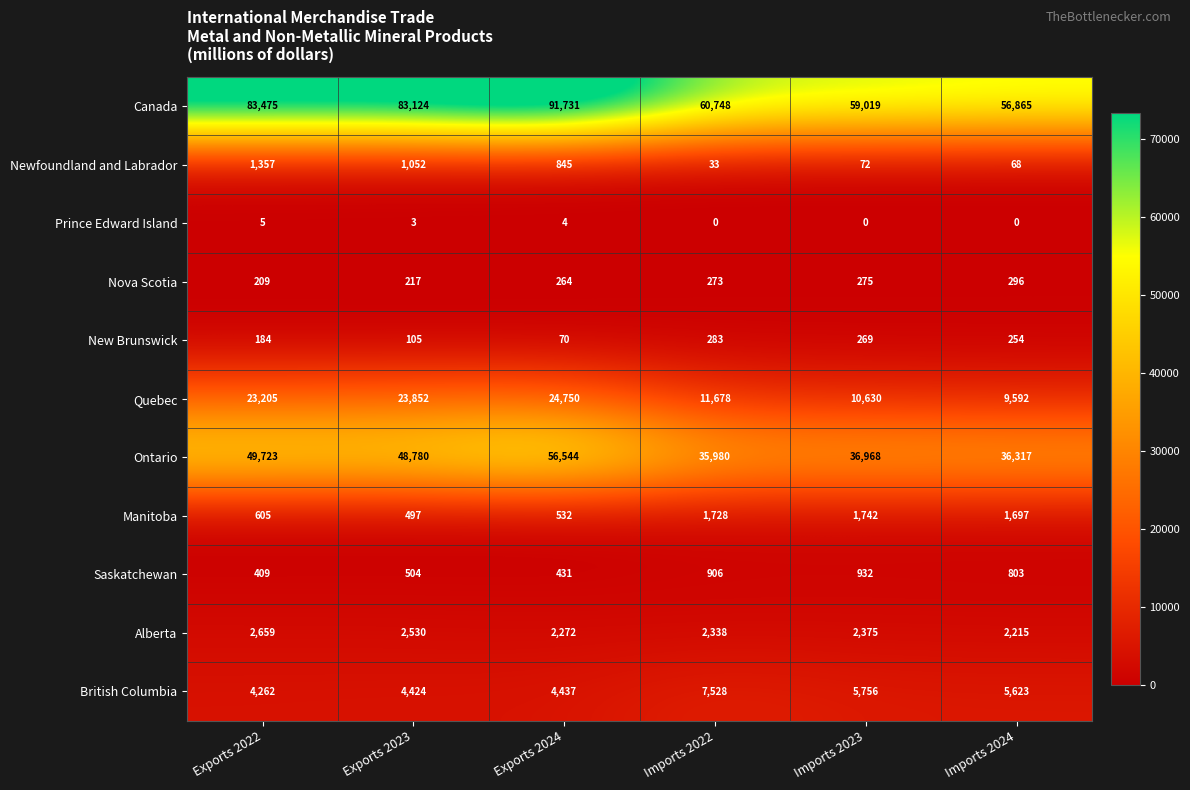

Is it true that Prince Edward Island equals 2 at Exports 2024?

False